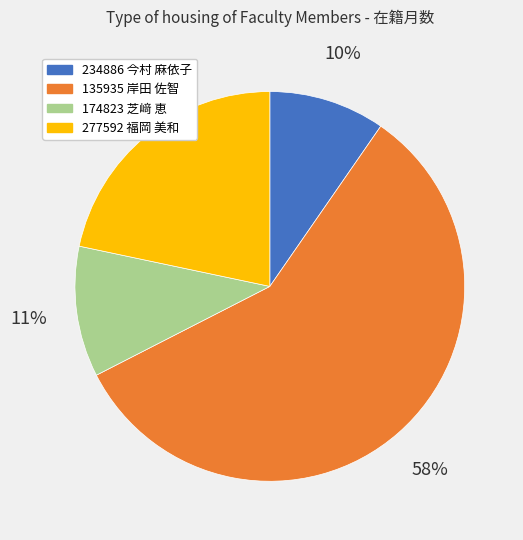

Between 234886 今村 麻依子 and 277592 福岡 美和, which is larger?

277592 福岡 美和